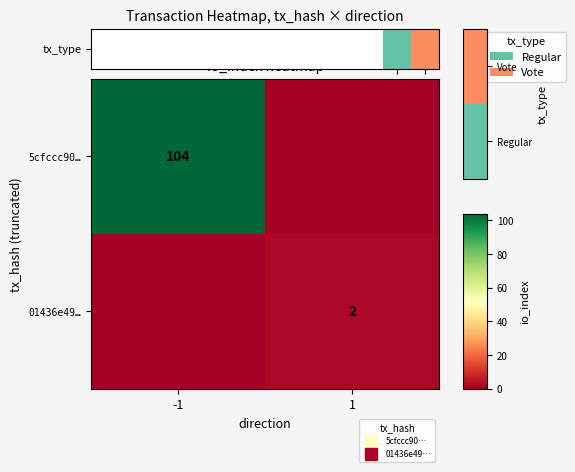

At which label is 01436e49… closest to 0?

-1